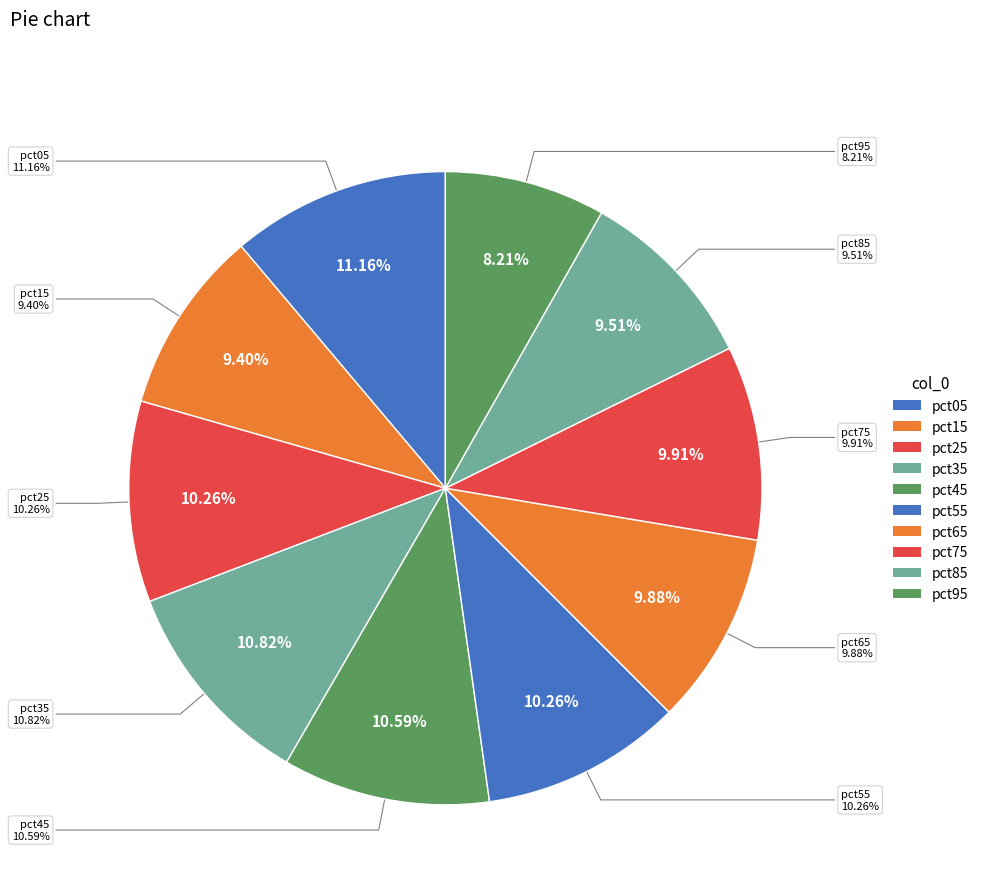

How many segments does this pie chart have?

10